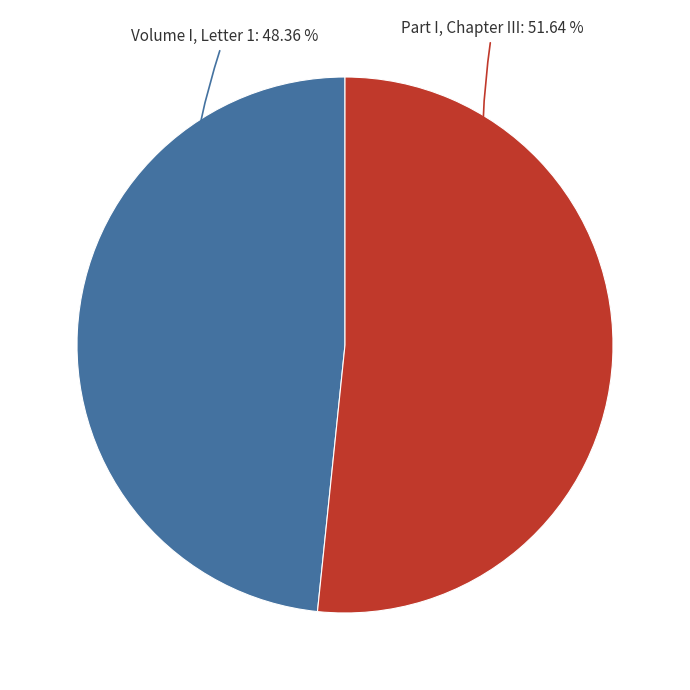

Is there any slice that represents more than half of the pie?

Yes